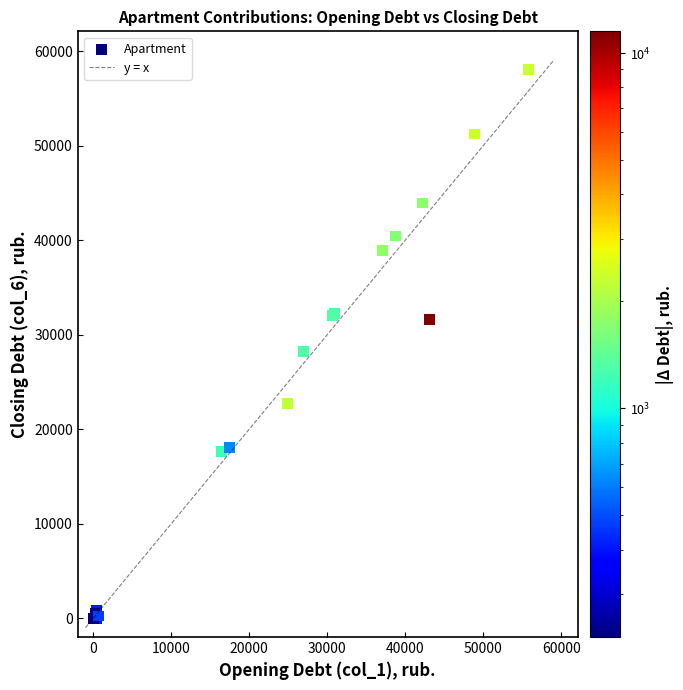

What Y value in the scatter plot is closest to 29050?

28233.4